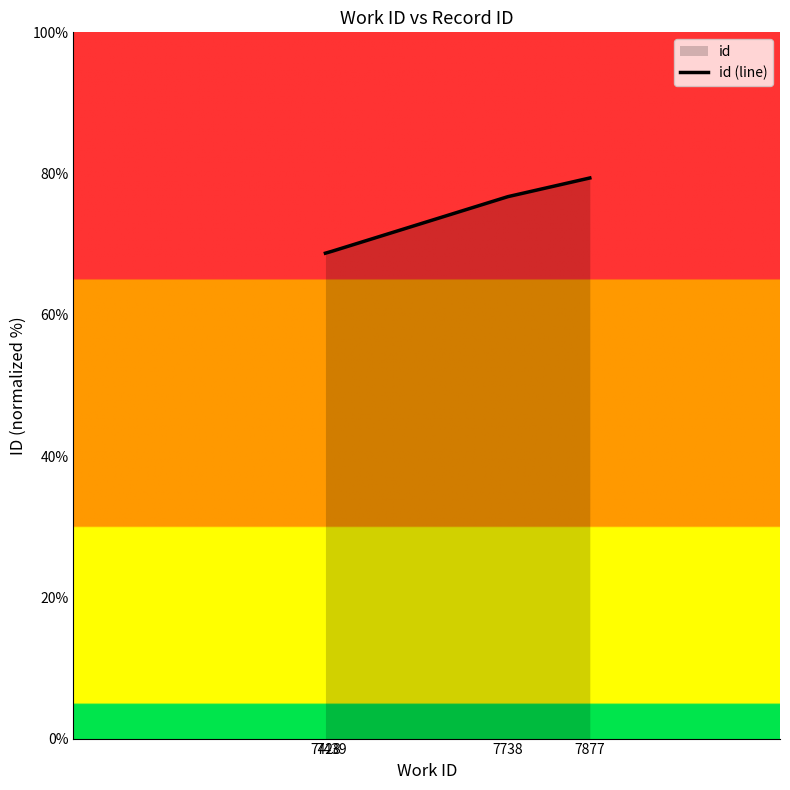

True or false: the data shows 68.7 at 7428.

True